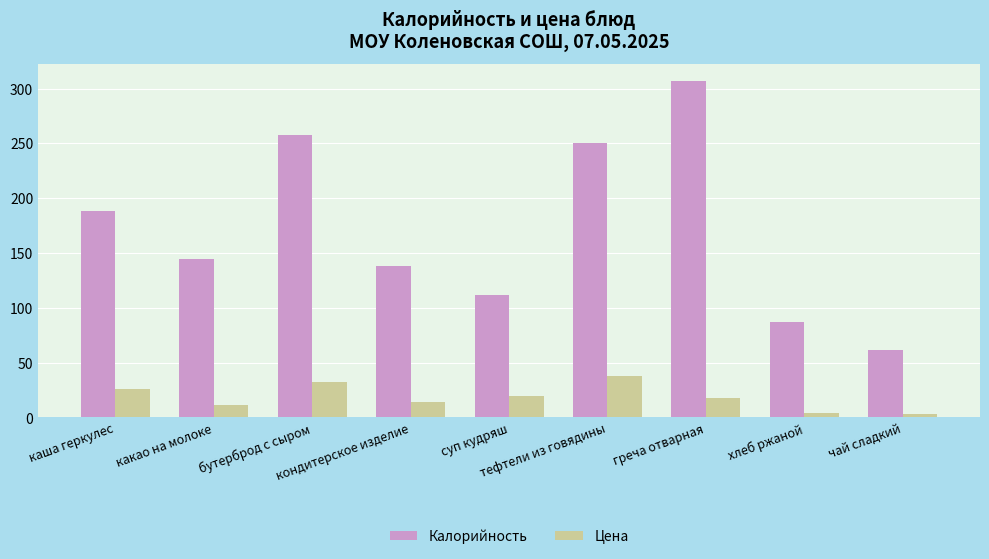

Count the number of categories in the chart.

9